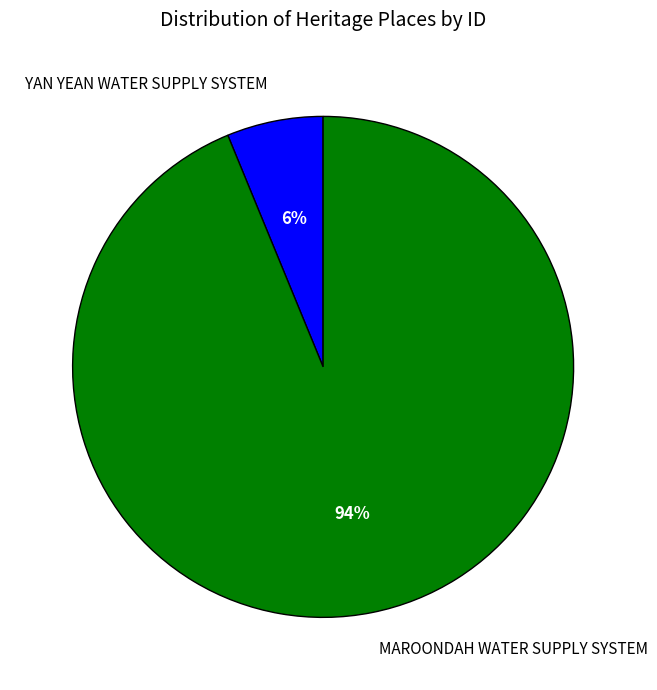

Combined, do YAN YEAN WATER SUPPLY SYSTEM and MAROONDAH WATER SUPPLY SYSTEM account for over 50%?

Yes